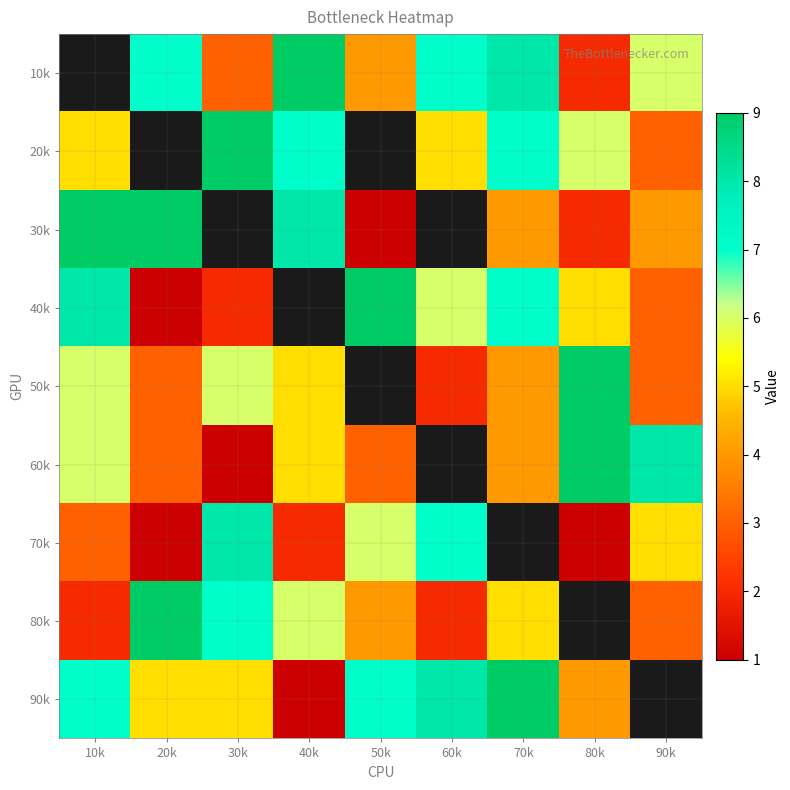

At which label does 90k first exceed 7?

60k